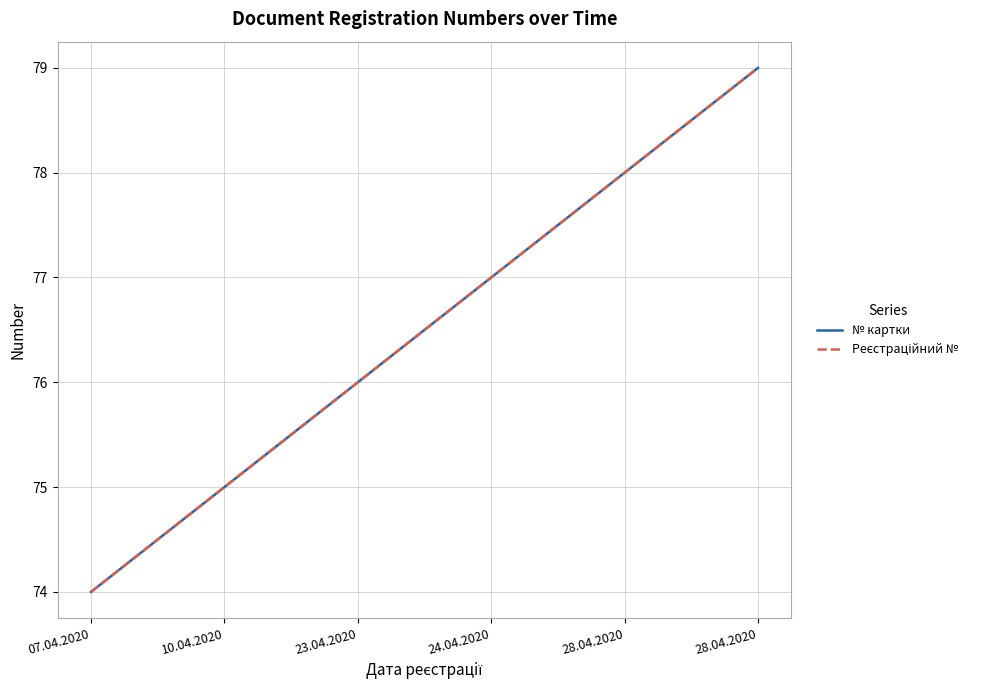

Does the chart have visible grid lines?

Yes